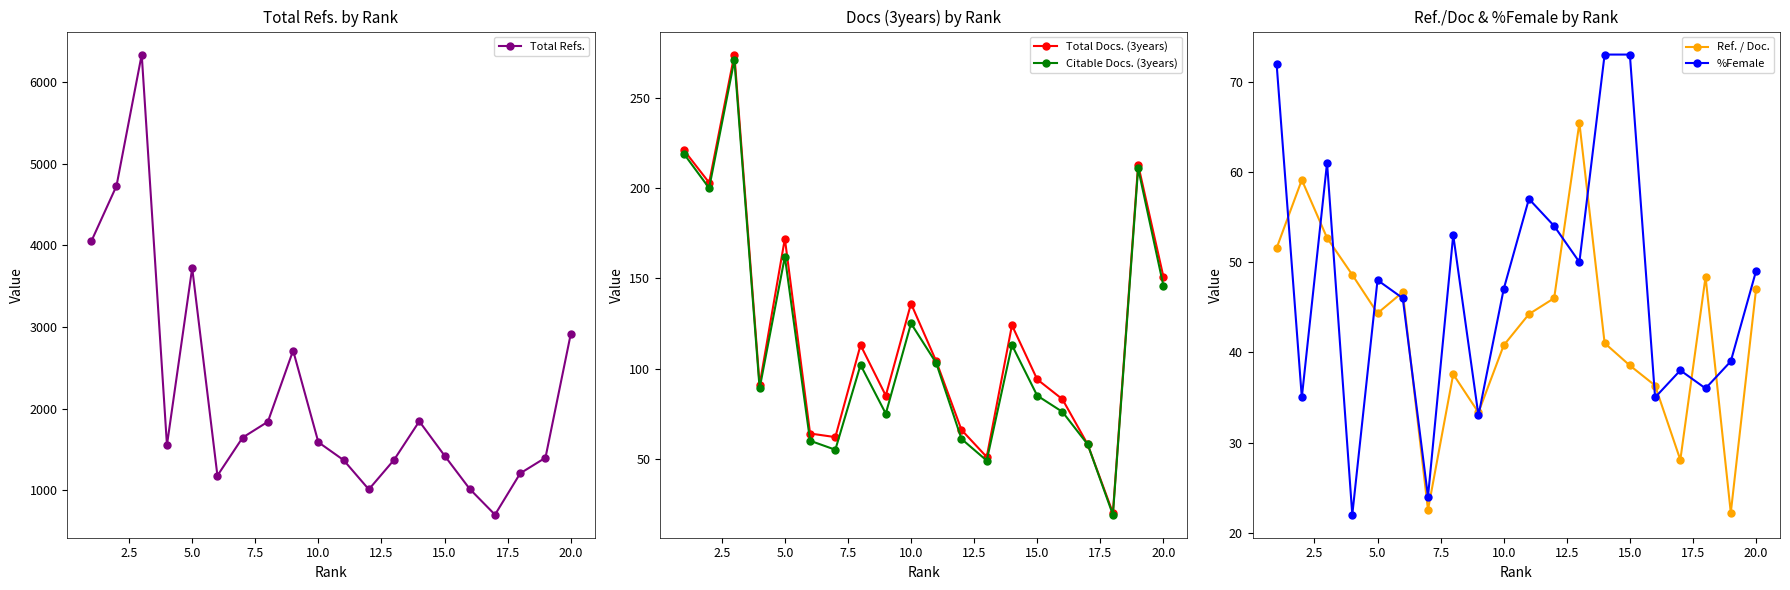

What is the highest value of the Ref. / Doc. series?

65.4